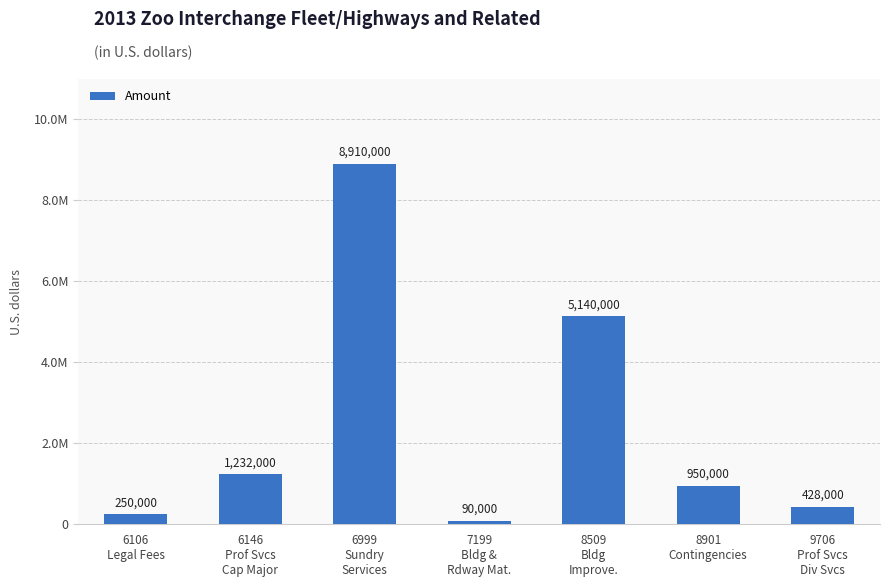

Where is the data nearest to the value 4500000?

8509
Bldg
Improve.